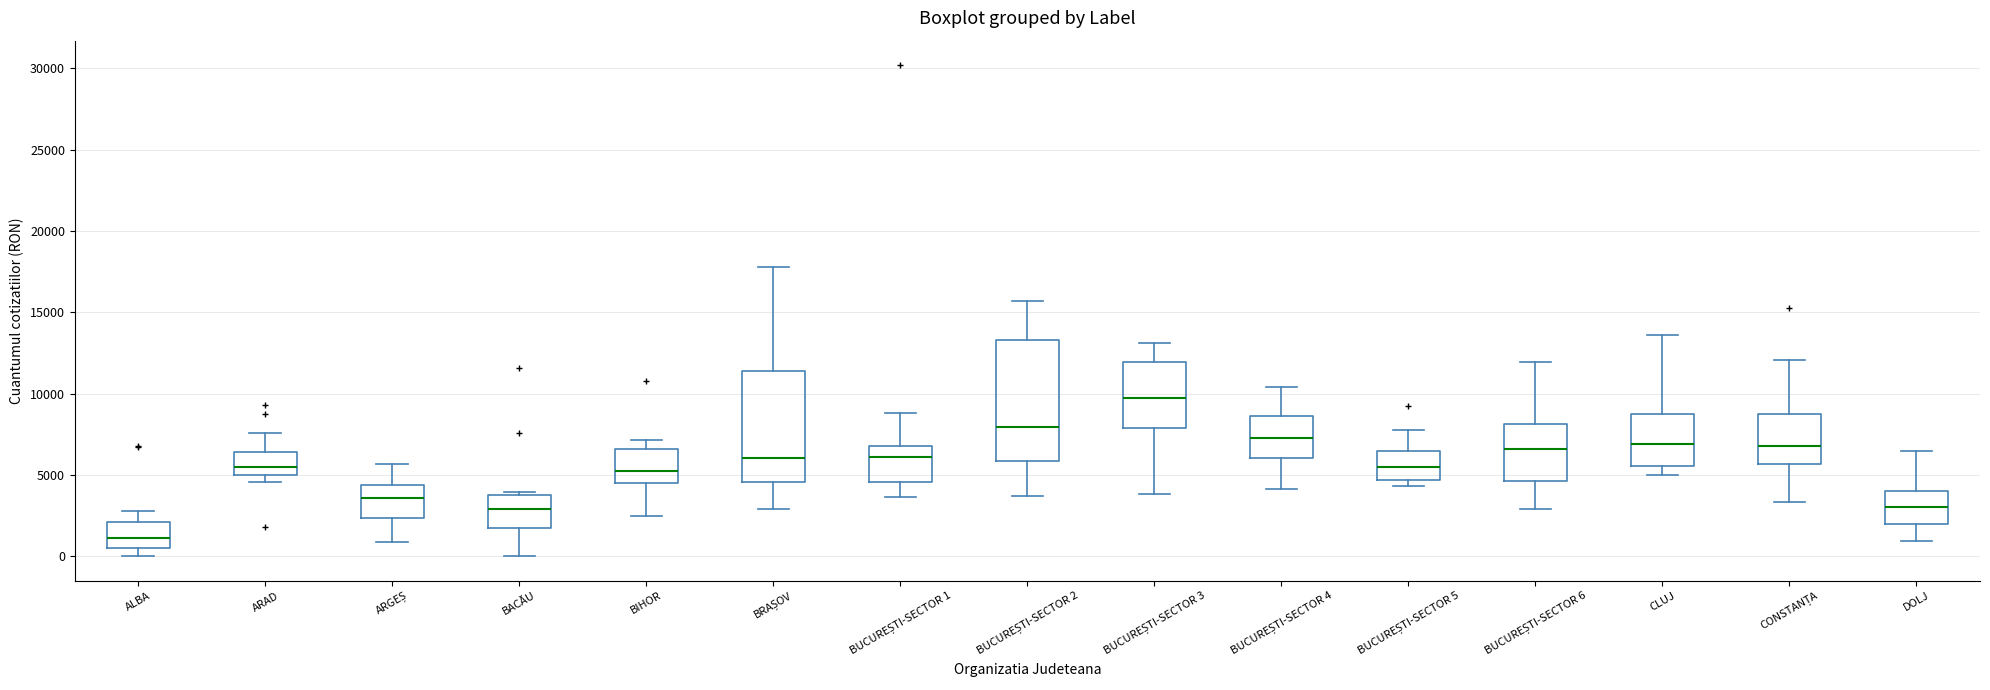

Reading left to right, read every box against the y-axis: the position of its median line, the range the box covers, and the ends of its whiskers. The values are not printed on the chart, so give them approximately, as read against the axis.

ALBA: median 1000, box 500 to 2000, whiskers 0 to 3000
ARAD: median 5500, box 5000 to 6500, whiskers 4500 to 7500
ARGEȘ: median 3500, box 2500 to 4500, whiskers 1000 to 5500
BACĂU: median 3000, box 2000 to 4000, whiskers 0 to 4000 (just above the box's upper edge)
BIHOR: median 5000, box 4500 to 6500, whiskers 2500 to 7000
BRAȘOV: median 6000, box 4500 to 11500, whiskers 3000 to 18000
BUCUREȘTI-SECTOR 1: median 6000, box 4500 to 7000, whiskers 3500 to 9000
BUCUREȘTI-SECTOR 2: median 8000, box 6000 to 13500, whiskers 3500 to 15500
BUCUREȘTI-SECTOR 3: median 9500, box 8000 to 12000, whiskers 4000 to 13000
BUCUREȘTI-SECTOR 4: median 7500, box 6000 to 8500, whiskers 4000 to 10500
BUCUREȘTI-SECTOR 5: median 5500, box 4500 to 6500, whiskers 4500 (just below the box's lower edge) to 8000
BUCUREȘTI-SECTOR 6: median 6500, box 4500 to 8000, whiskers 3000 to 12000
CLUJ: median 7000, box 5500 to 9000, whiskers 5000 to 13500
CONSTANȚA: median 7000, box 5500 to 9000, whiskers 3500 to 12000
DOLJ: median 3000, box 2000 to 4000, whiskers 1000 to 6500